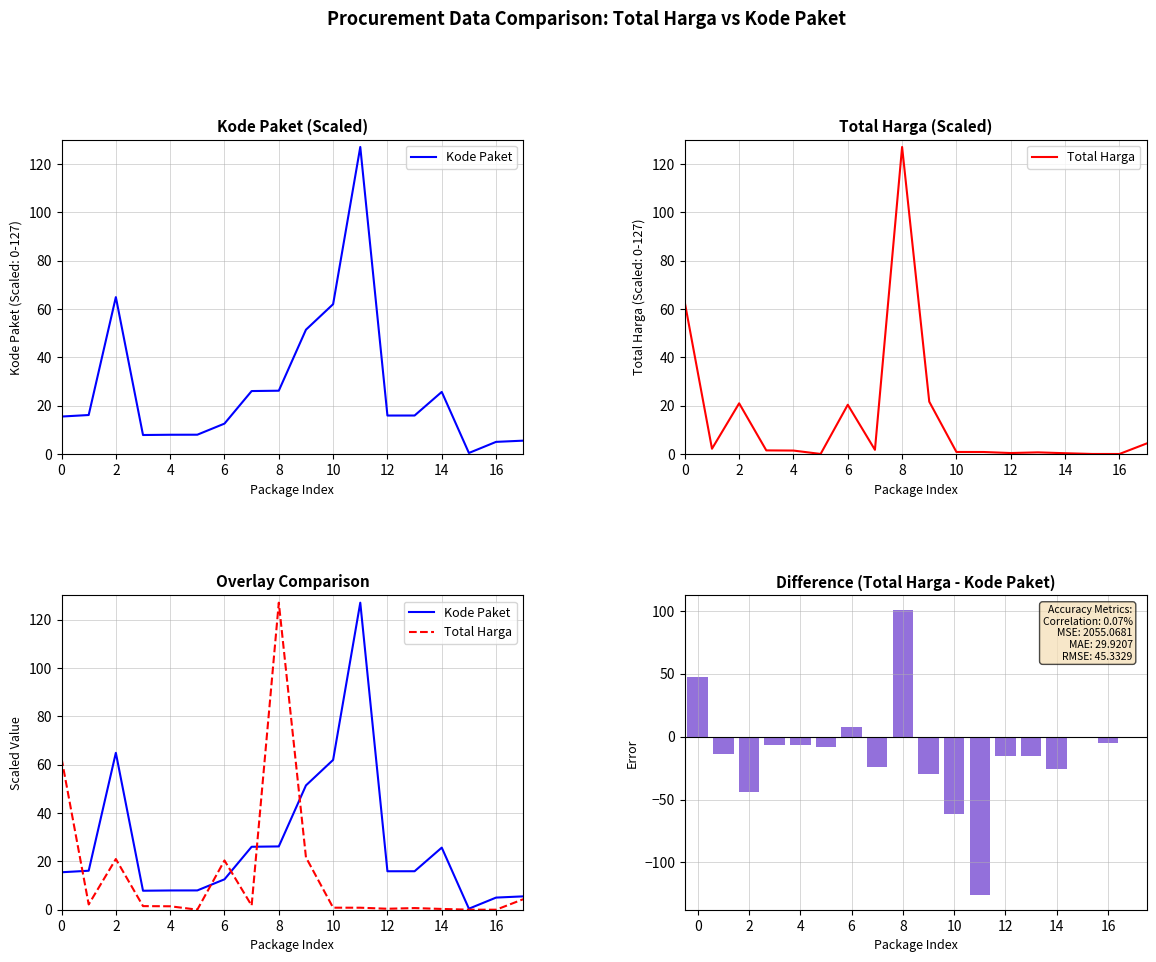

Reading right to left, what are all the values shown in this chart?

Kode Paket: 5.5	5.0	0.4	25.7	15.9	15.9	127.0	62.0	51.4	26.2	26.0	12.6	8.0	8.0	7.9	64.9	16.1	15.5
Total Harga: 4.3	0.0	0.0	0.3	0.7	0.4	0.8	0.8	21.6	127.0	1.7	20.4	0.0	1.4	1.5	21.0	2.2	62.6
Difference (Total Harga - Kode Paket): -1.2	-5.0	-0.4	-25.4	-15.2	-15.5	-126.2	-61.1	-29.8	100.8	-24.3	7.8	-8.0	-6.5	-6.4	-43.9	-13.9	47.1